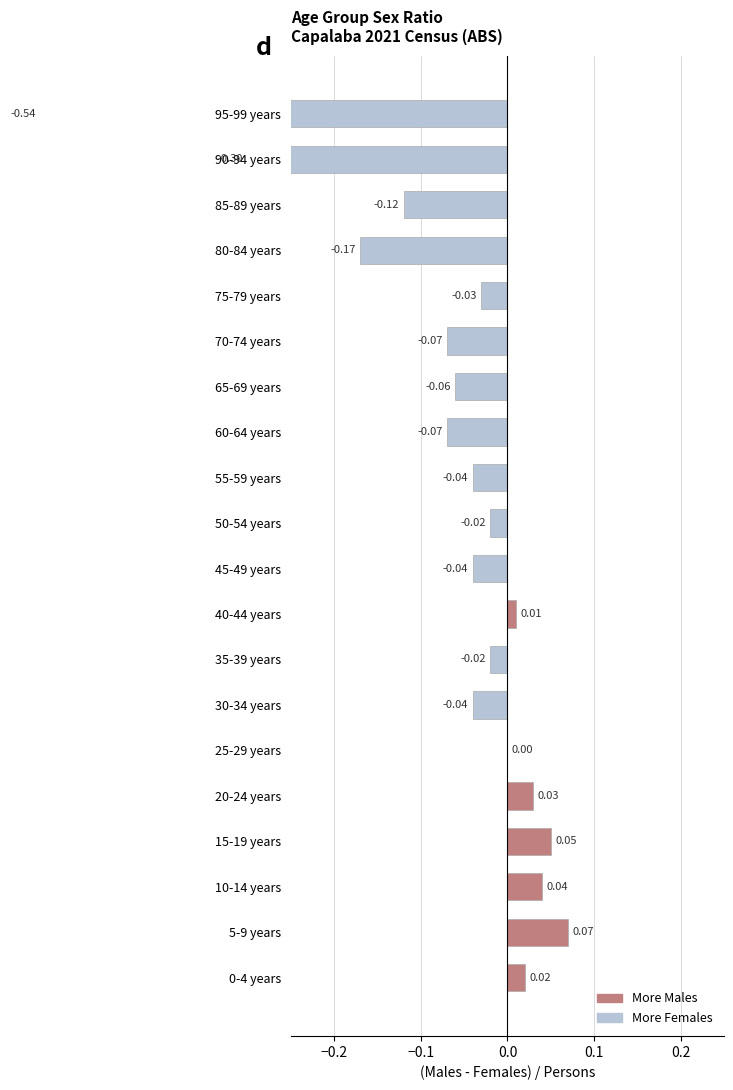

What position from the right is 85-89 years?

3